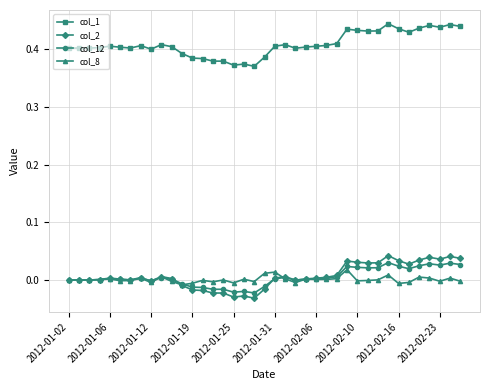

True or false: col_12 and col_1 intersect in this chart.

False